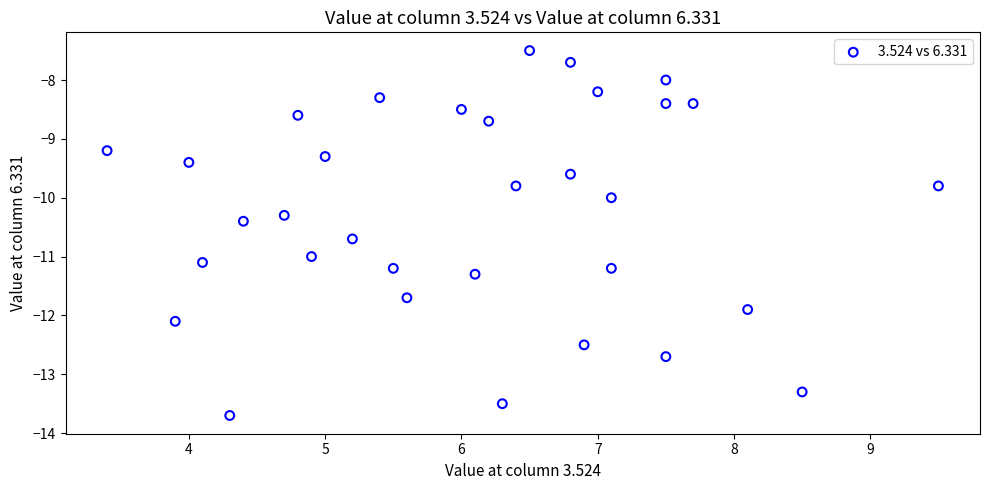

What is the range of X values (max minus min)?

6.1